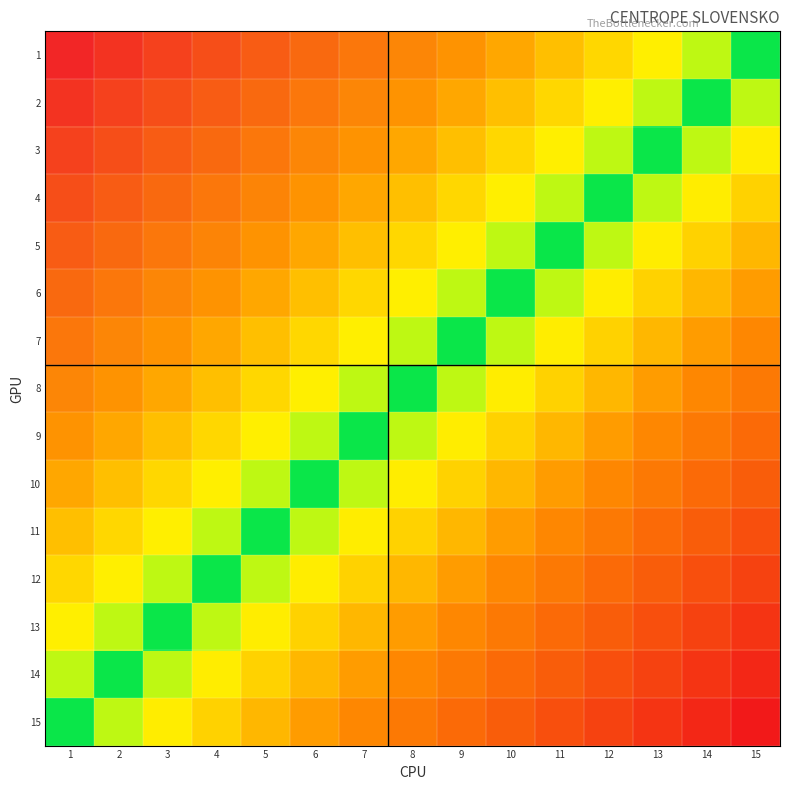

Reading right to left, what are all the values shown in this chart?

1: 15=0.5	14=0.5	13=0.4	12=0.4	11=0.4	10=0.3	9=0.3	8=0.2	7=0.2	6=0.2	5=0.1	4=0.1	3=0.1	2=0.0	1=0.0
2: 15=0.5	14=0.5	13=0.5	12=0.4	11=0.4	10=0.4	9=0.3	8=0.3	7=0.2	6=0.2	5=0.2	4=0.1	3=0.1	2=0.1	1=0.0
3: 15=0.6	14=0.5	13=0.5	12=0.5	11=0.4	10=0.4	9=0.4	8=0.3	7=0.3	6=0.2	5=0.2	4=0.2	3=0.1	2=0.1	1=0.1
4: 15=0.6	14=0.6	13=0.5	12=0.5	11=0.5	10=0.4	9=0.4	8=0.4	7=0.3	6=0.3	5=0.2	4=0.2	3=0.2	2=0.1	1=0.1
5: 15=0.6	14=0.6	13=0.6	12=0.5	11=0.5	10=0.5	9=0.4	8=0.4	7=0.4	6=0.3	5=0.3	4=0.2	3=0.2	2=0.2	1=0.1
6: 15=0.7	14=0.6	13=0.6	12=0.6	11=0.5	10=0.5	9=0.5	8=0.4	7=0.4	6=0.4	5=0.3	4=0.3	3=0.3	2=0.2	1=0.2
7: 15=0.7	14=0.7	13=0.6	12=0.6	11=0.6	10=0.5	9=0.5	8=0.5	7=0.4	6=0.4	5=0.4	4=0.3	3=0.3	2=0.2	1=0.2
8: 15=0.7	14=0.7	13=0.7	12=0.6	11=0.6	10=0.6	9=0.5	8=0.5	7=0.5	6=0.4	5=0.4	4=0.4	3=0.3	2=0.3	1=0.2
9: 15=0.8	14=0.7	13=0.7	12=0.7	11=0.6	10=0.6	9=0.6	8=0.5	7=0.5	6=0.5	5=0.4	4=0.4	3=0.4	2=0.3	1=0.3
10: 15=0.8	14=0.8	13=0.7	12=0.7	11=0.7	10=0.6	9=0.6	8=0.6	7=0.5	6=0.5	5=0.5	4=0.4	3=0.4	2=0.4	1=0.3
11: 15=0.9	14=0.8	13=0.8	12=0.7	11=0.7	10=0.7	9=0.6	8=0.6	7=0.6	6=0.5	5=0.5	4=0.5	3=0.4	2=0.4	1=0.4
12: 15=0.9	14=0.9	13=0.8	12=0.8	11=0.7	10=0.7	9=0.7	8=0.6	7=0.6	6=0.6	5=0.5	4=0.5	3=0.5	2=0.4	1=0.4
13: 15=0.9	14=0.9	13=0.9	12=0.8	11=0.8	10=0.7	9=0.7	8=0.7	7=0.6	6=0.6	5=0.6	4=0.5	3=0.5	2=0.5	1=0.4
14: 15=1.0	14=0.9	13=0.9	12=0.9	11=0.8	10=0.8	9=0.7	8=0.7	7=0.7	6=0.6	5=0.6	4=0.6	3=0.5	2=0.5	1=0.5
15: 15=1.0	14=1.0	13=0.9	12=0.9	11=0.9	10=0.8	9=0.8	8=0.7	7=0.7	6=0.7	5=0.6	4=0.6	3=0.6	2=0.5	1=0.5